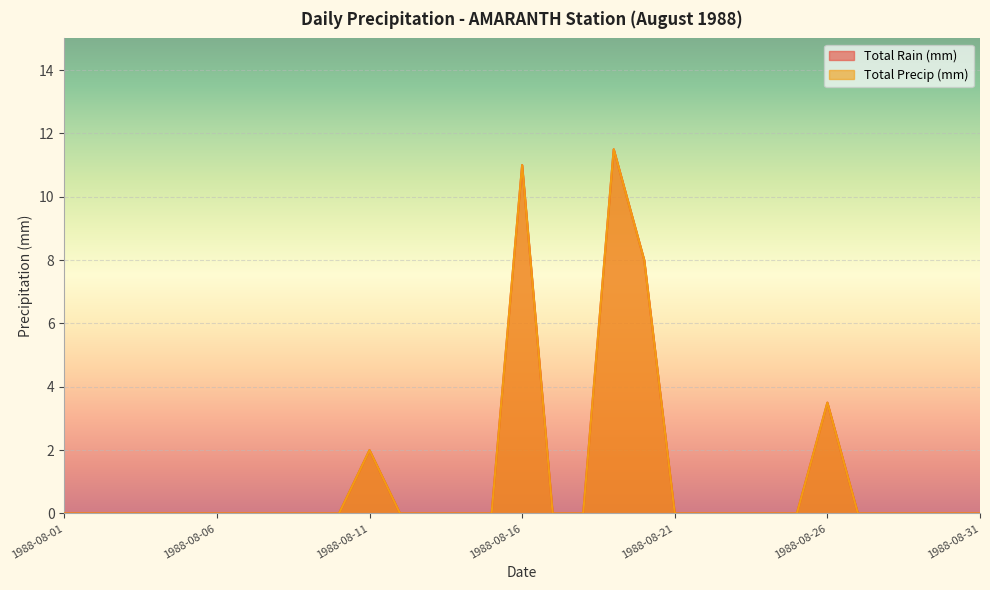

Reading right to left, extract all data points from this chart.

Total Rain (mm): 1988-08-31=0.0	1988-08-30=0.0	1988-08-29=0.0	1988-08-28=0.0	1988-08-27=0.0	1988-08-26=3.5	1988-08-25=0.0	1988-08-24=0.0	1988-08-23=0.0	1988-08-22=0.0	1988-08-21=0.0	1988-08-20=8.0	1988-08-19=11.5	1988-08-18=0.0	1988-08-17=0.0	1988-08-16=11.0	1988-08-15=0.0	1988-08-14=0.0	1988-08-13=0.0	1988-08-12=0.0	1988-08-11=2.0	1988-08-10=0.0	1988-08-09=0.0	1988-08-08=0.0	1988-08-07=0.0	1988-08-06=0.0	1988-08-05=0.0	1988-08-04=0.0	1988-08-03=0.0	1988-08-02=0.0	1988-08-01=0.0
Total Precip (mm): 1988-08-31=0.0	1988-08-30=0.0	1988-08-29=0.0	1988-08-28=0.0	1988-08-27=0.0	1988-08-26=3.5	1988-08-25=0.0	1988-08-24=0.0	1988-08-23=0.0	1988-08-22=0.0	1988-08-21=0.0	1988-08-20=8.0	1988-08-19=11.5	1988-08-18=0.0	1988-08-17=0.0	1988-08-16=11.0	1988-08-15=0.0	1988-08-14=0.0	1988-08-13=0.0	1988-08-12=0.0	1988-08-11=2.0	1988-08-10=0.0	1988-08-09=0.0	1988-08-08=0.0	1988-08-07=0.0	1988-08-06=0.0	1988-08-05=0.0	1988-08-04=0.0	1988-08-03=0.0	1988-08-02=0.0	1988-08-01=0.0